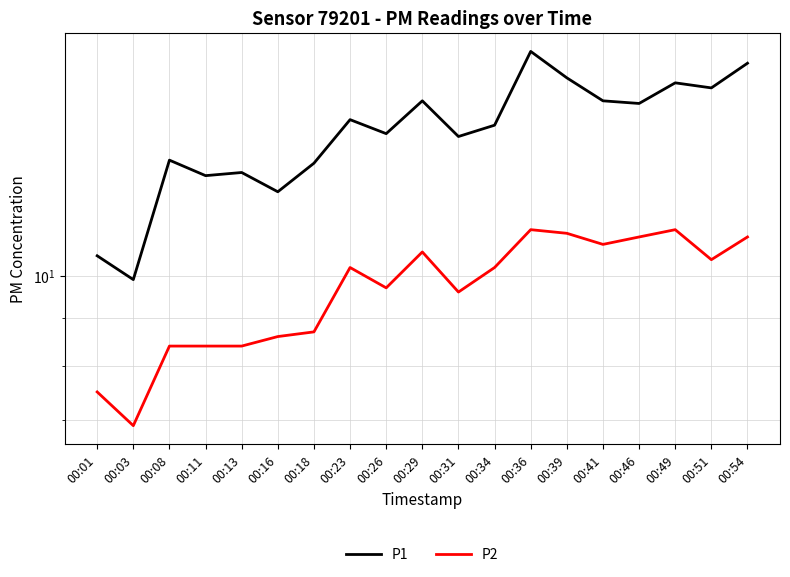

Which label corresponds to the smallest value in the chart?

00:03